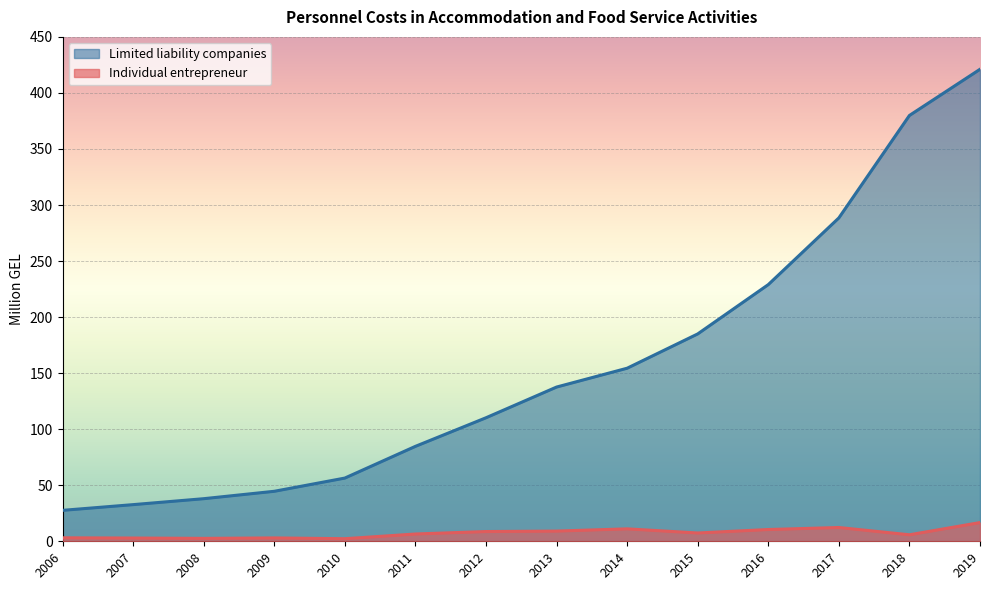

What are all the series names shown in the legend?

Limited liability companies, Individual entrepreneur